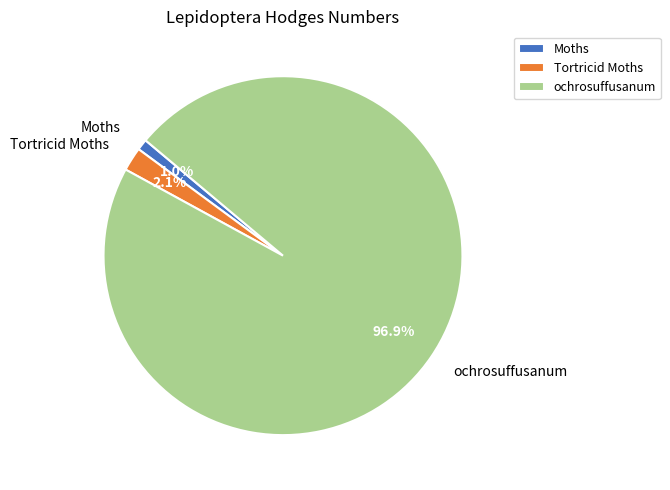

Is it true that Moths is 1% of the pie?

True